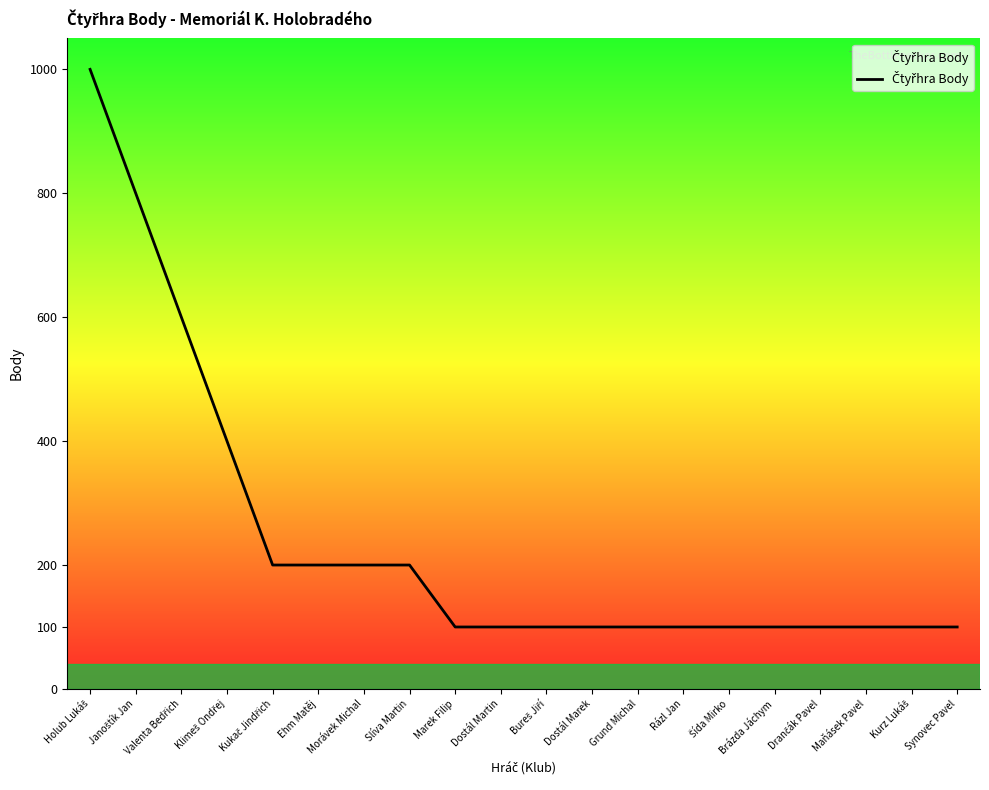

What is the smallest value displayed?

100